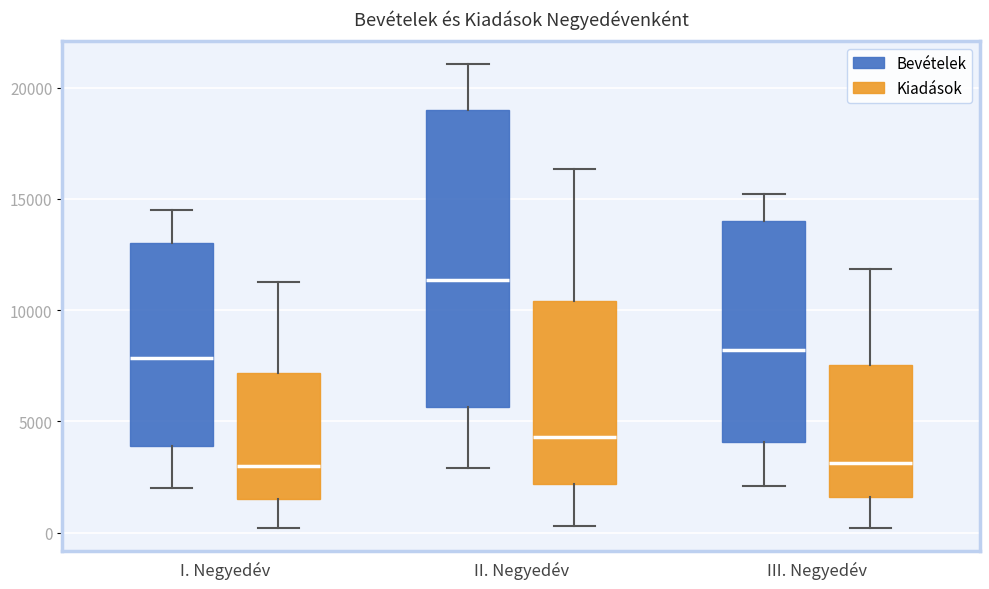

Reading left to right, read every box against the y-axis: the position of its median line, the range the box covers, and the ends of its whiskers. The values are not printed on the chart, so give them approximately, as read against the axis.

I. Negyedév (Bevételek): median 8000, box 4000 to 13000, whiskers 2000 to 14500
I. Negyedév (Kiadások): median 3000, box 1500 to 7000, whiskers 0 to 11500
II. Negyedév (Bevételek): median 11500, box 5500 to 19000, whiskers 3000 to 21000
II. Negyedév (Kiadások): median 4500, box 2000 to 10500, whiskers 500 to 16500
III. Negyedév (Bevételek): median 8000, box 4000 to 14000, whiskers 2000 to 15000
III. Negyedév (Kiadások): median 3000, box 1500 to 7500, whiskers 0 to 12000